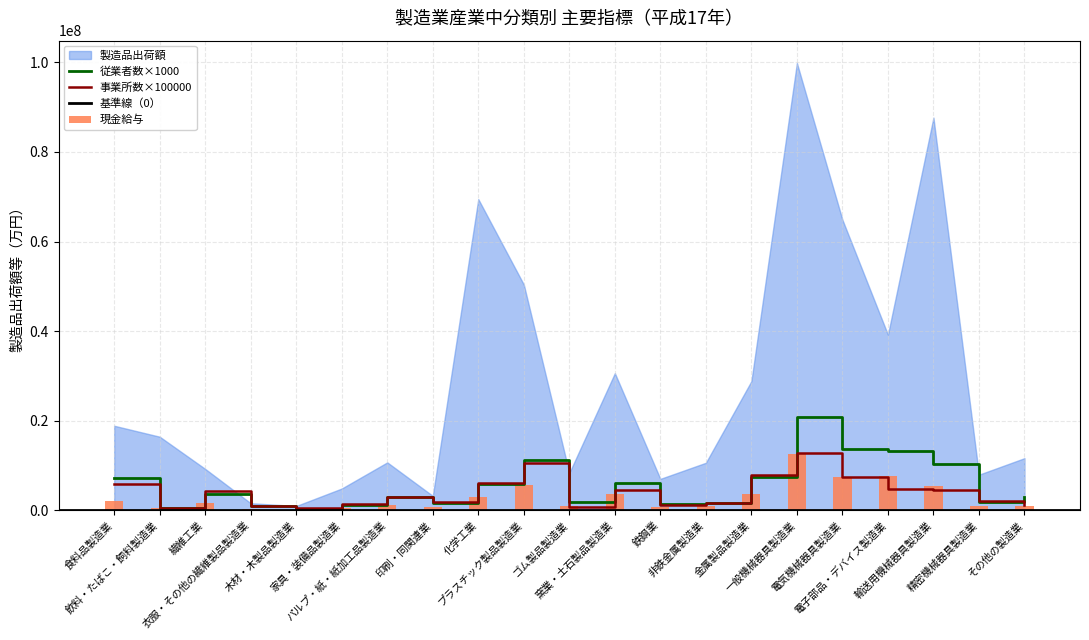

What is the difference between the maximum and minimum values in the 事業所数 series?

12200000